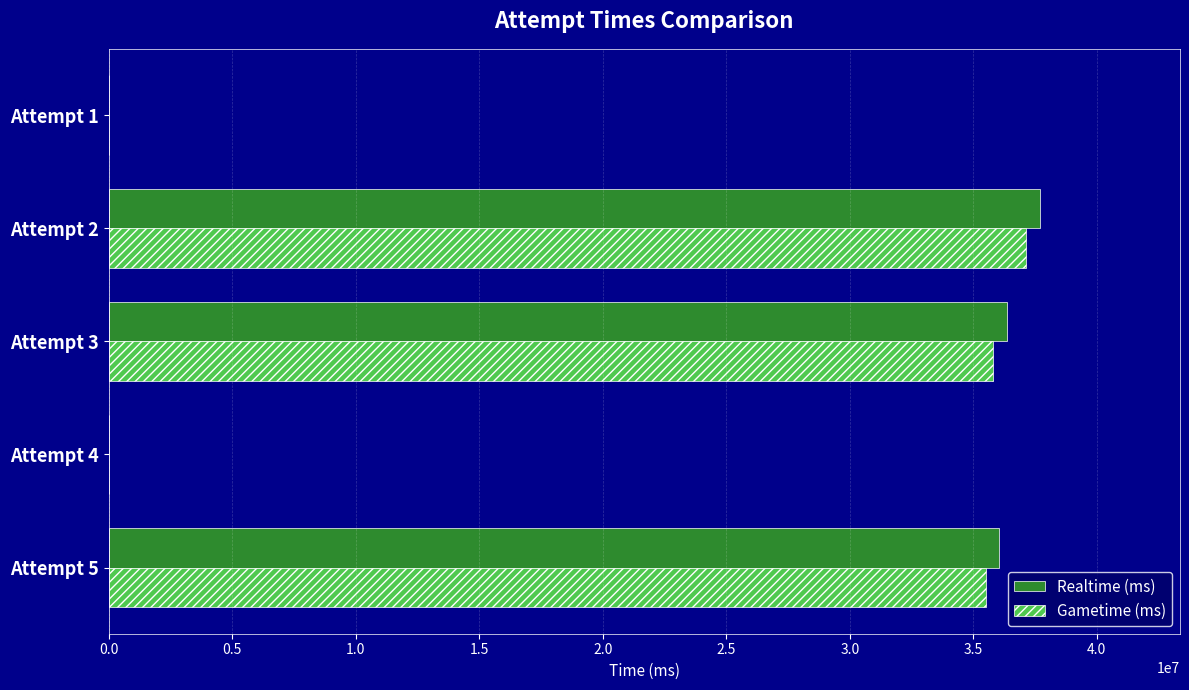

The value of Realtime (ms) at Attempt 1 is 0. True or false?

True